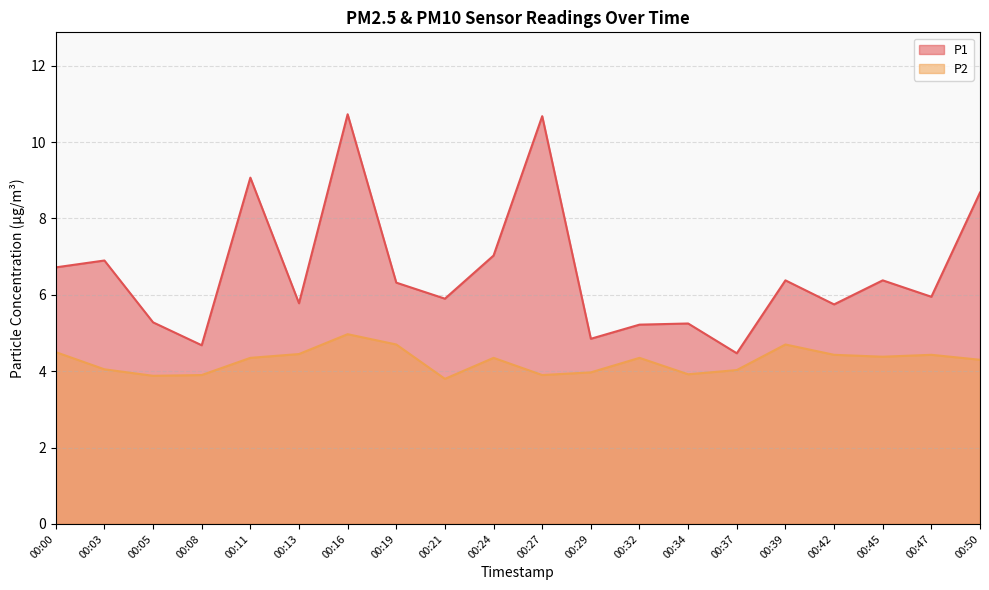

Does the chart have visible grid lines?

Yes